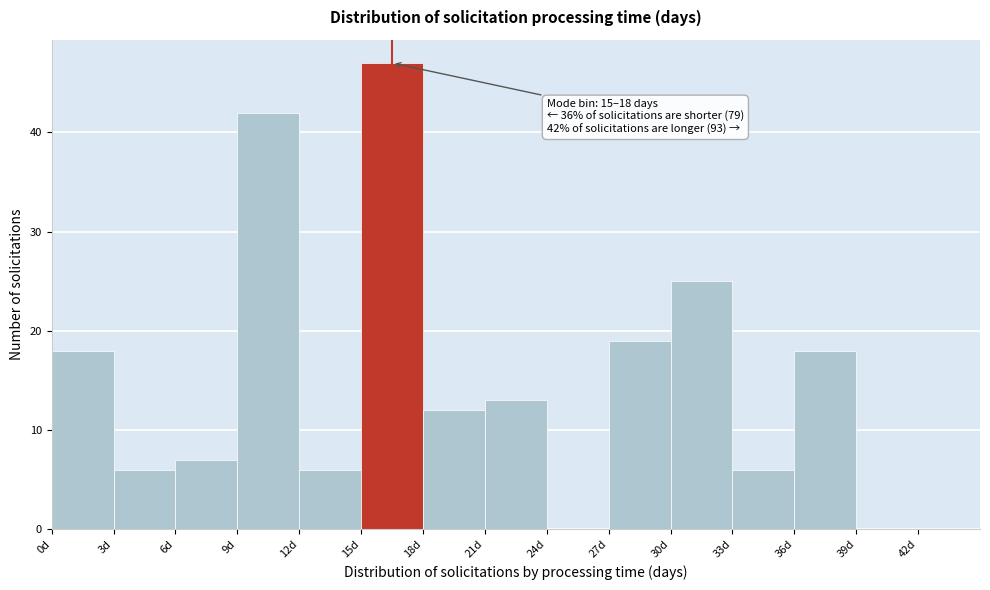

Over which range of the x-axis is the bar tallest?

15 to 18